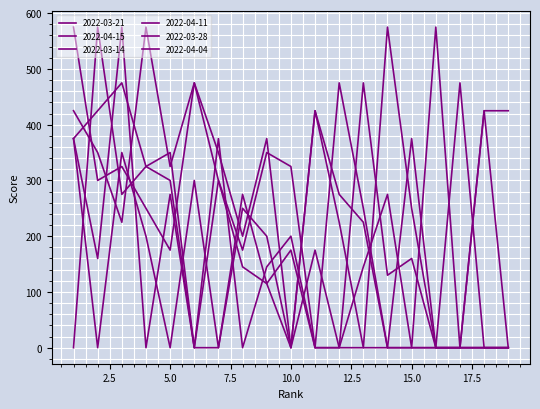

Where is the first local minimum for 2022-04-11?

3